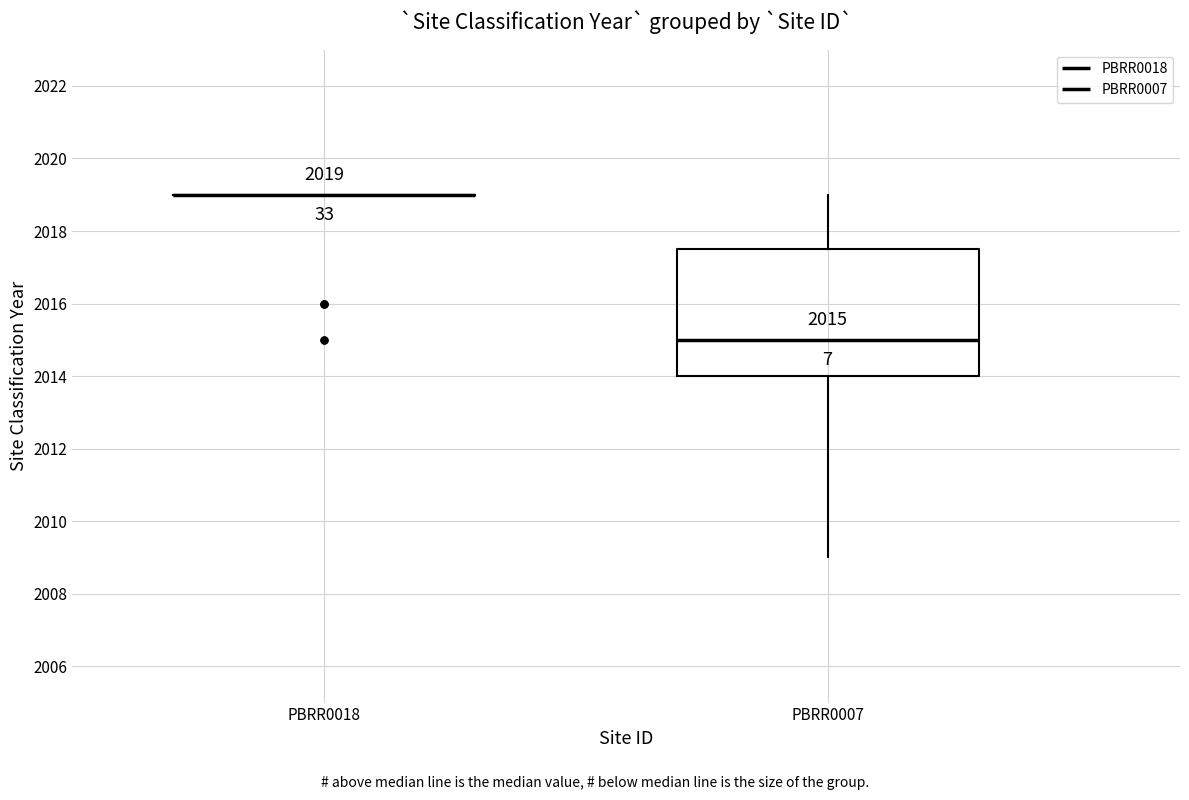

Which box is the tallest, from its lower edge to its upper edge?

PBRR0007